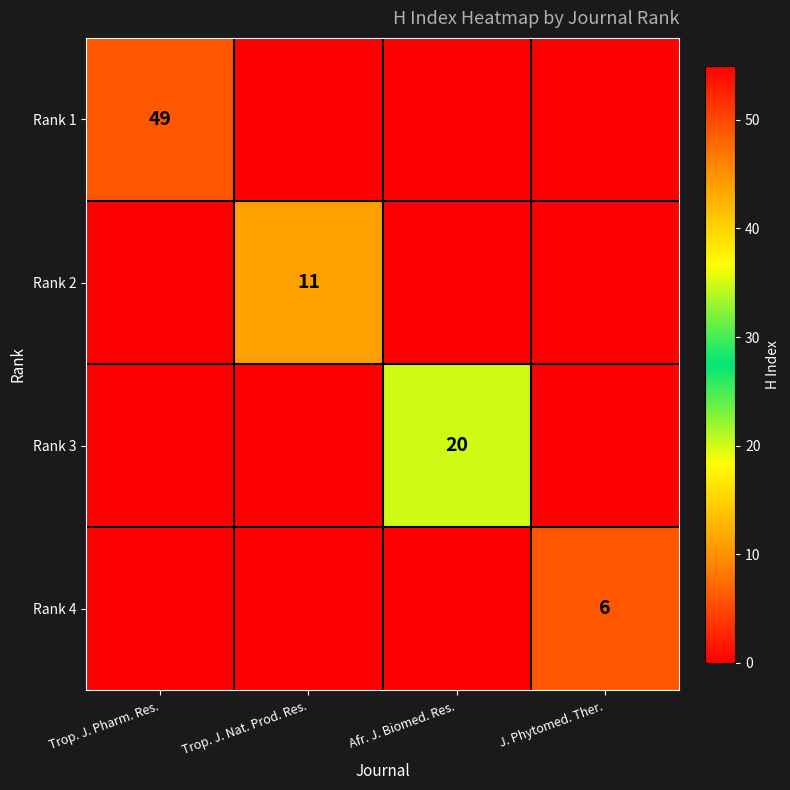

Count the number of categories in the chart.

4